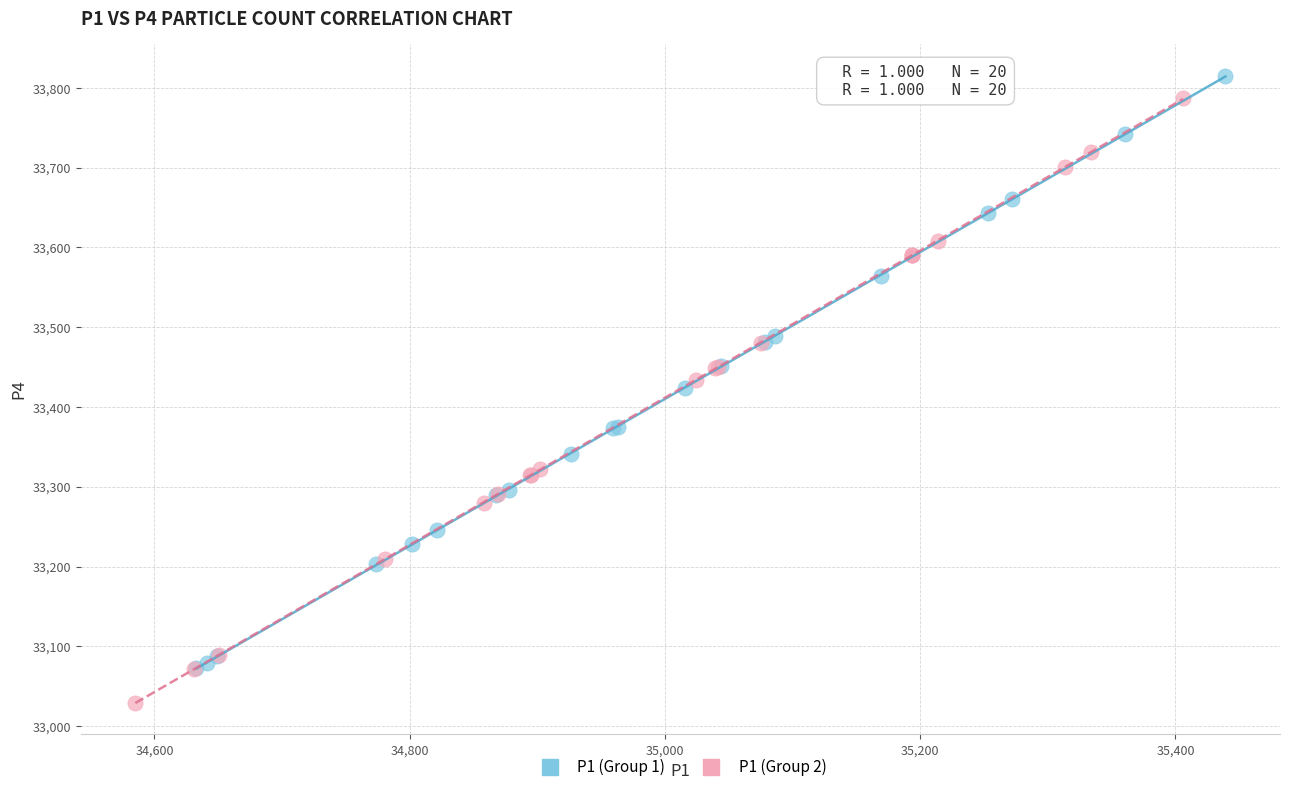

What are all the series names shown in the legend?

P1 (Group 1), P1 (Group 2)